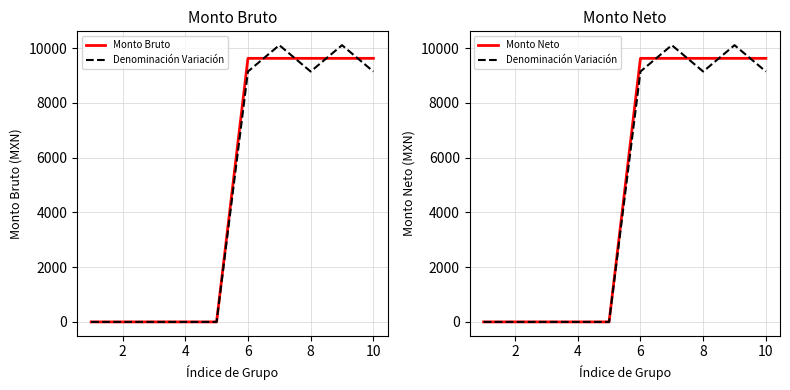

What is the sum of the Monto Bruto values at 10 and 0?

9630.0